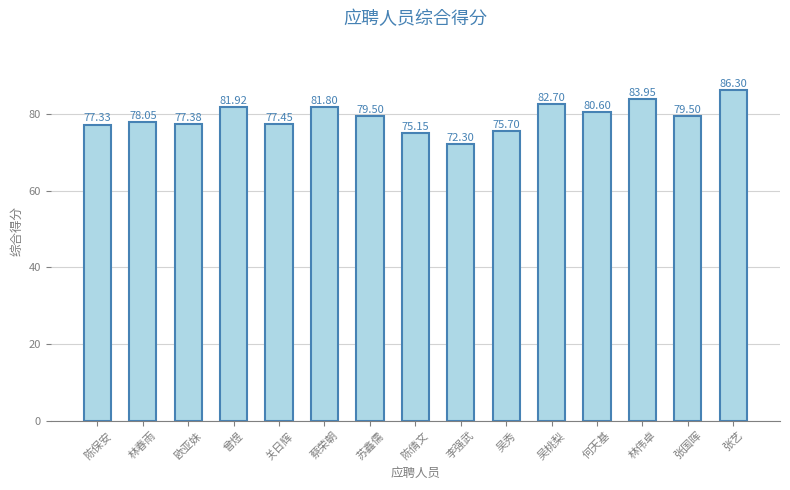

At which label does the data first exceed 79?

曾煜